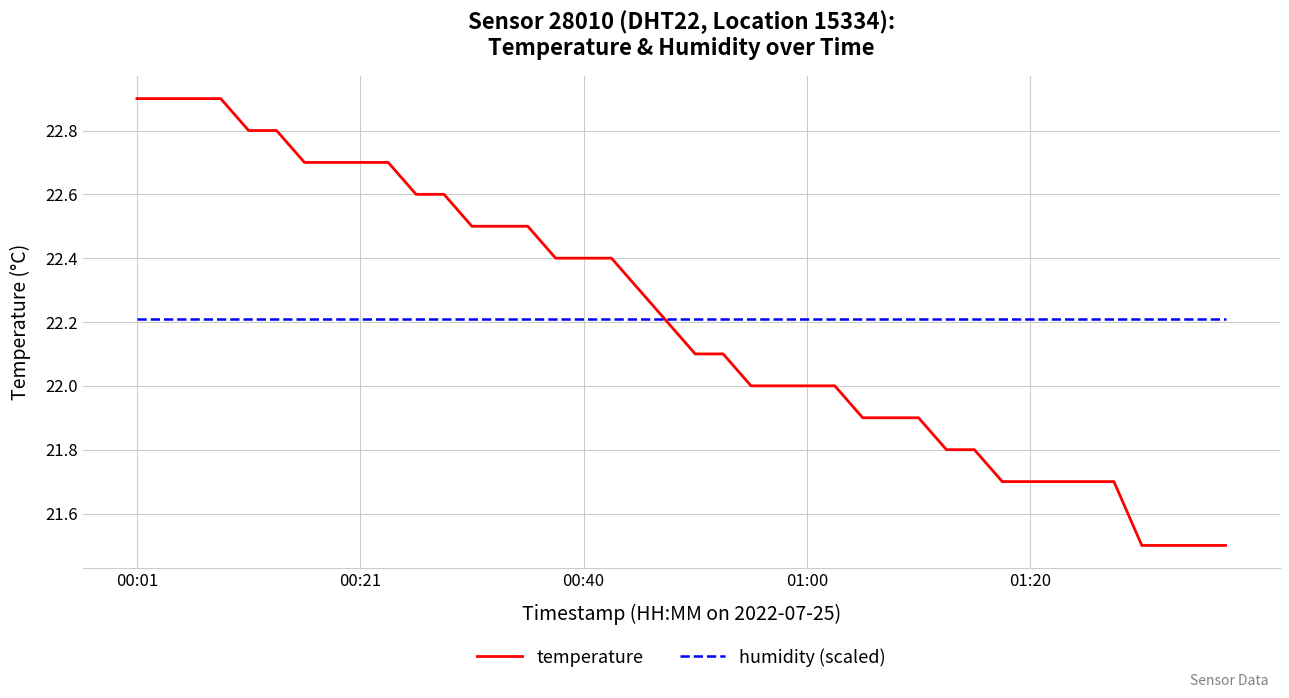

Which series has the largest range (max minus min)?

temperature